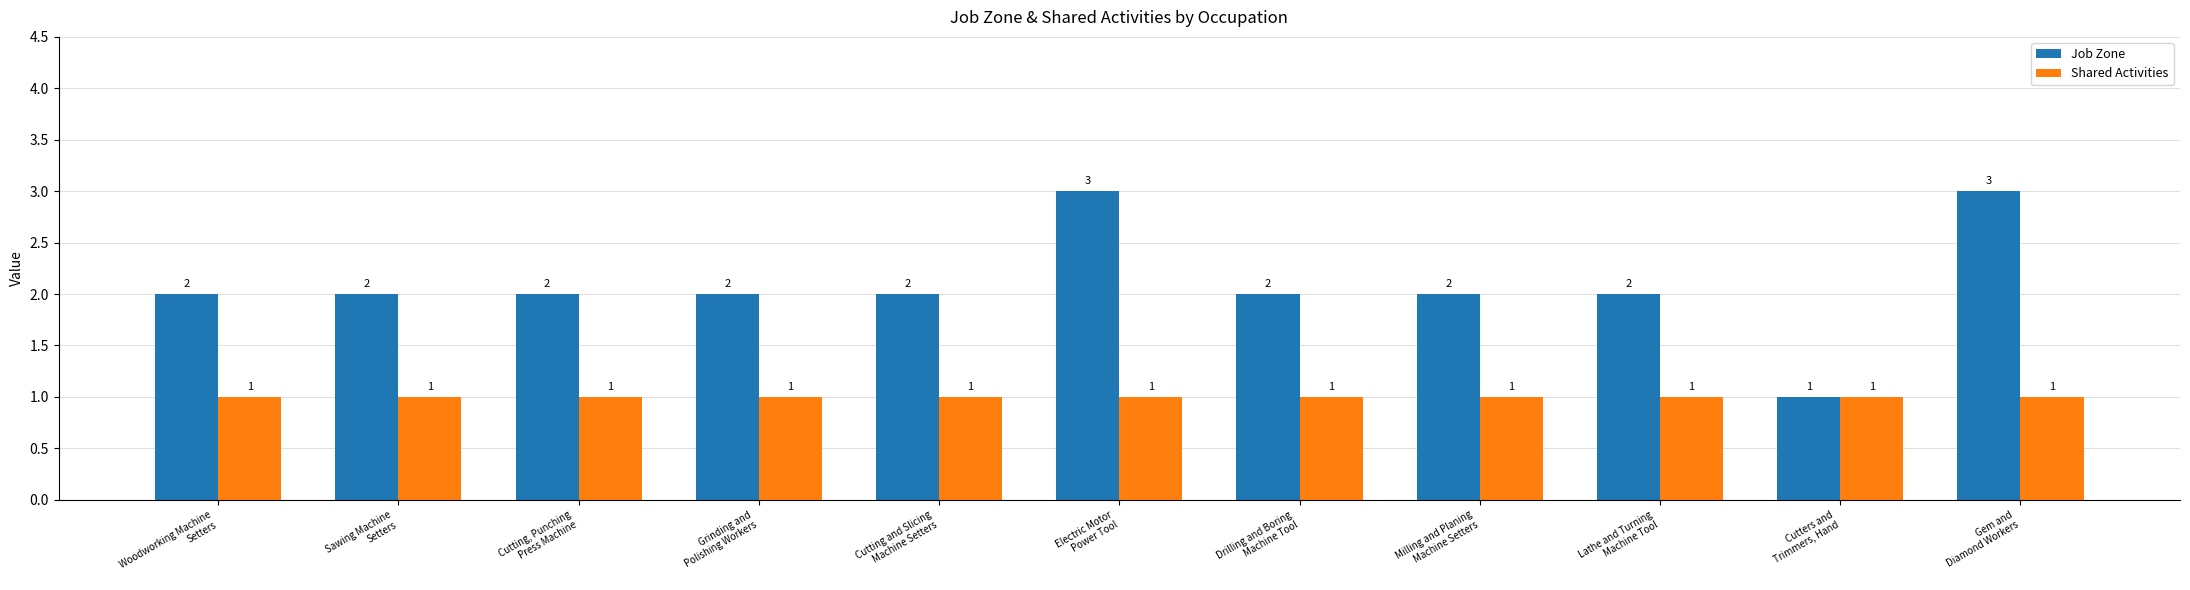

The Job Zone series shows 2 at Cutting, Punching
Press Machine. True or false?

True